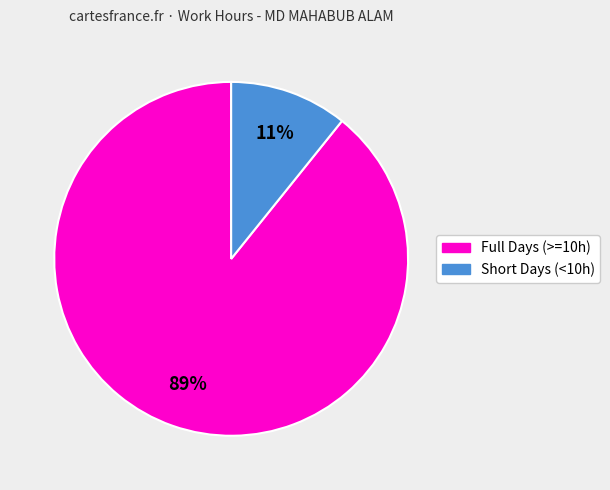

The Full Days (>=10h) slice represents 89% of the pie. True or false?

True